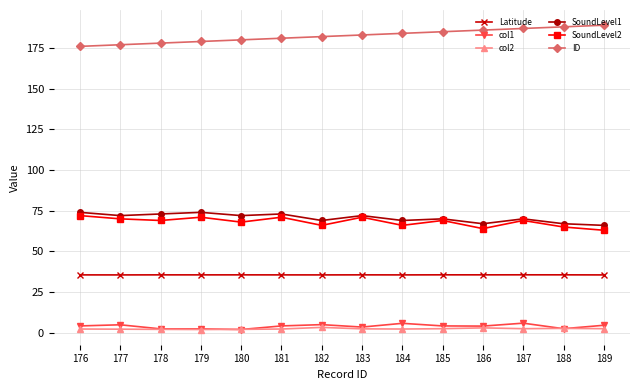

What is the average value of the Latitude series?

35.6